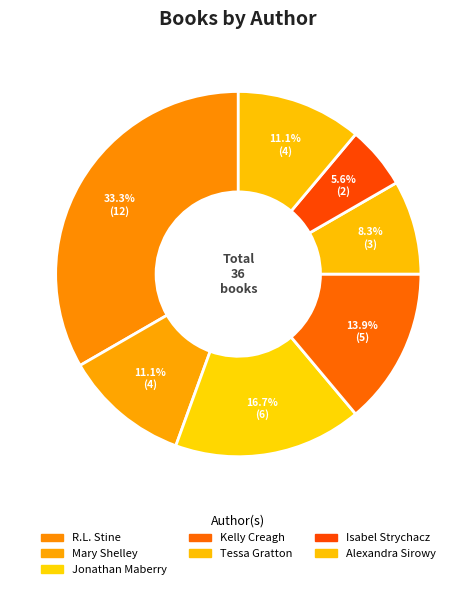

What is the smallest slice in the pie chart?

Isabel Strychacz